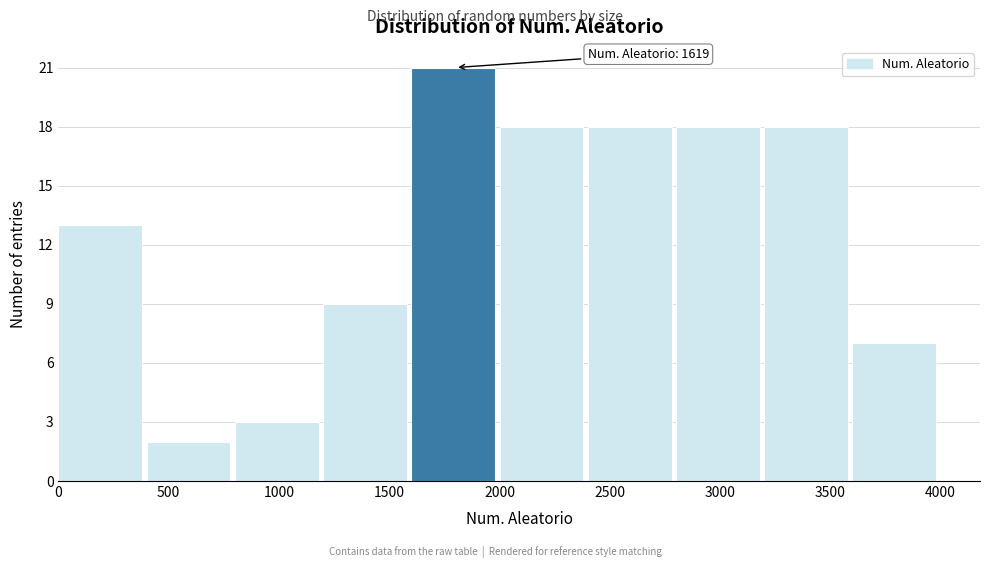

Over which range of the x-axis is the bar tallest?

1600 to 2000